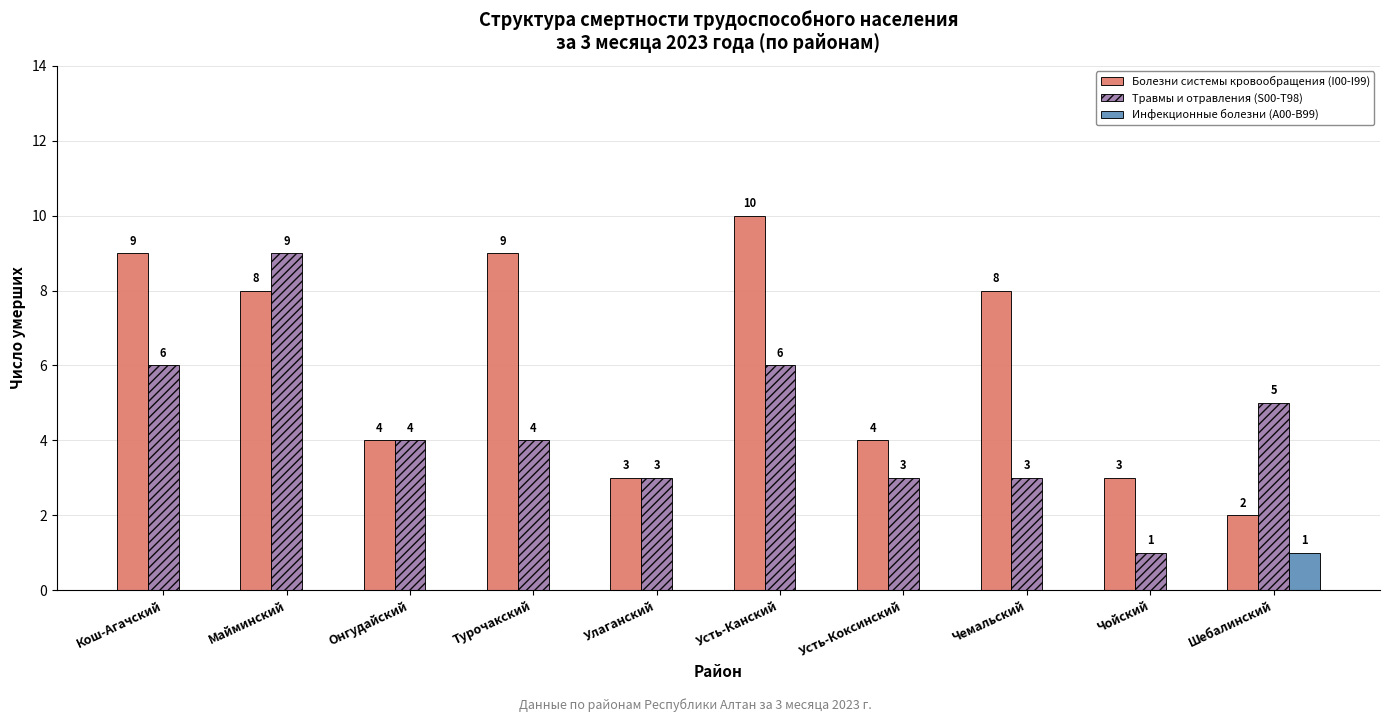

What is the maximum value shown in the chart?

10